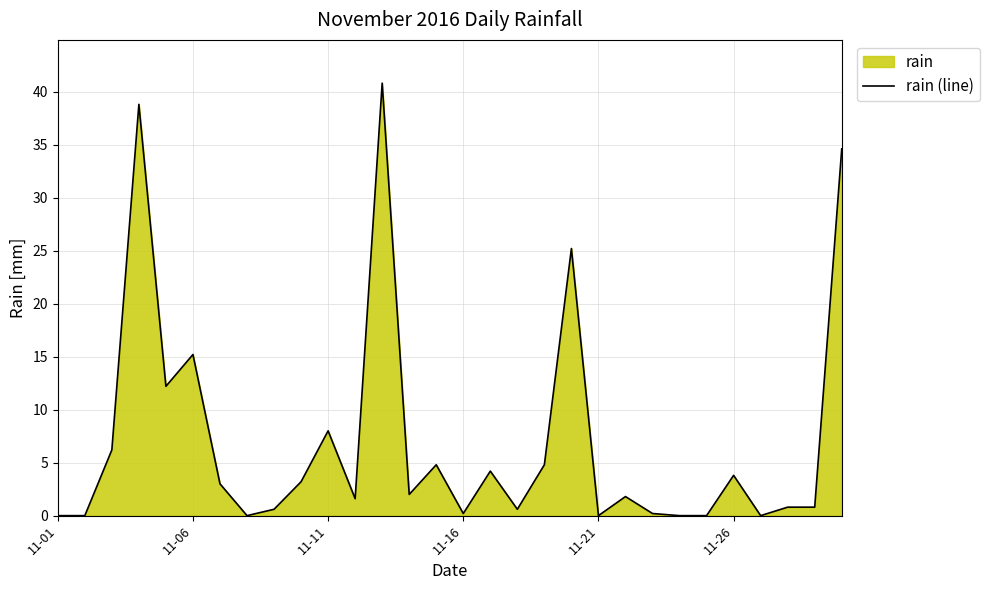

What is the difference between the maximum and minimum values?

40.8